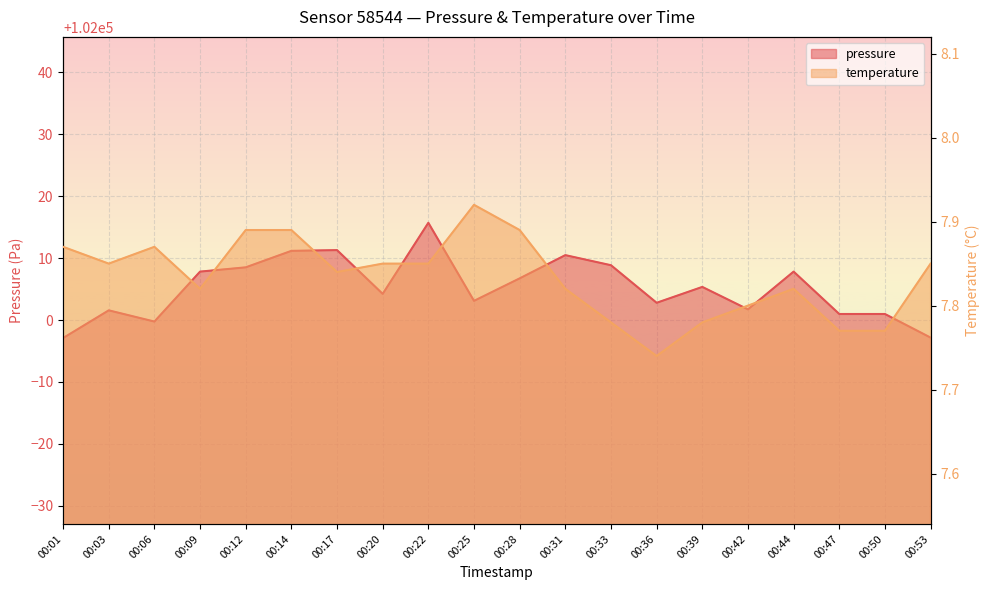

What is the minimum value for pressure?

101997.1